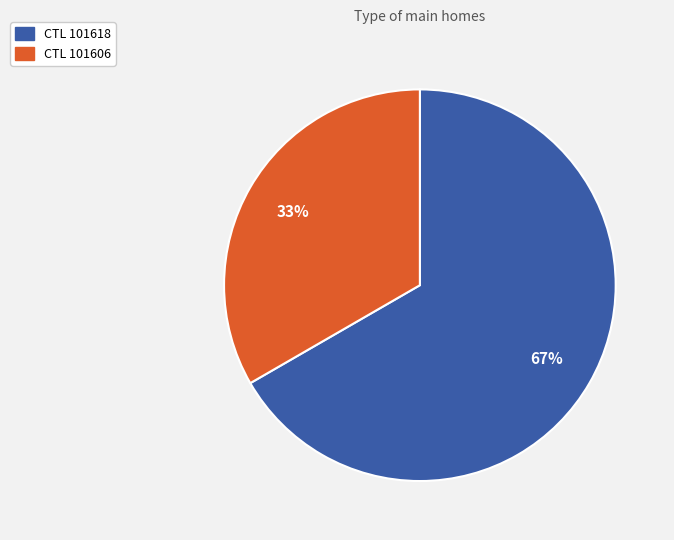

To the nearest percent, what is the average slice percentage?

50%